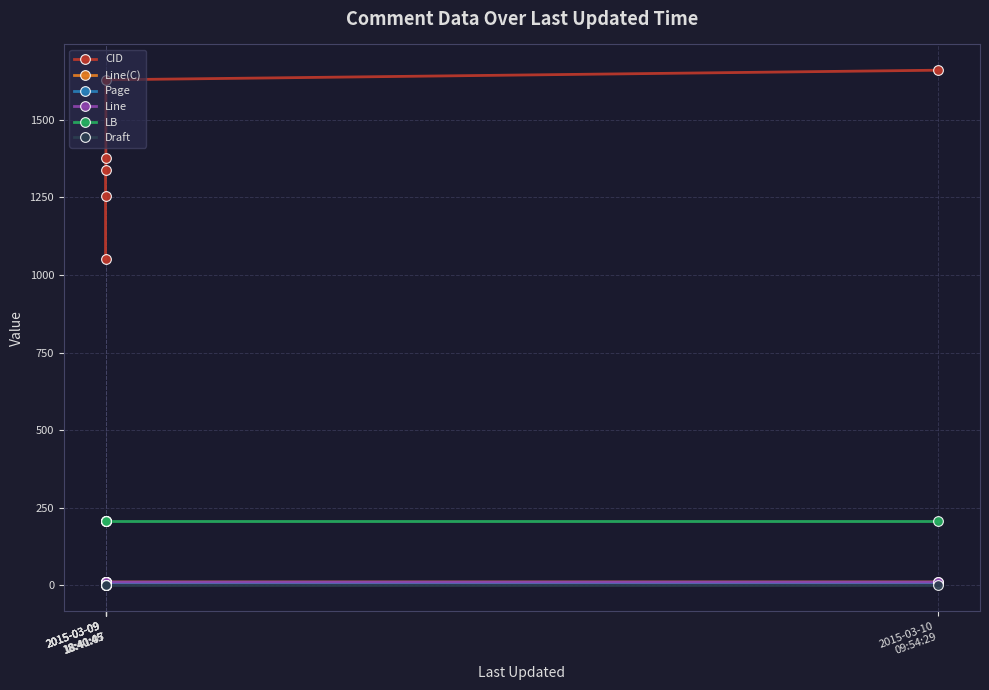

True or false: Draft and LB intersect in this chart.

False